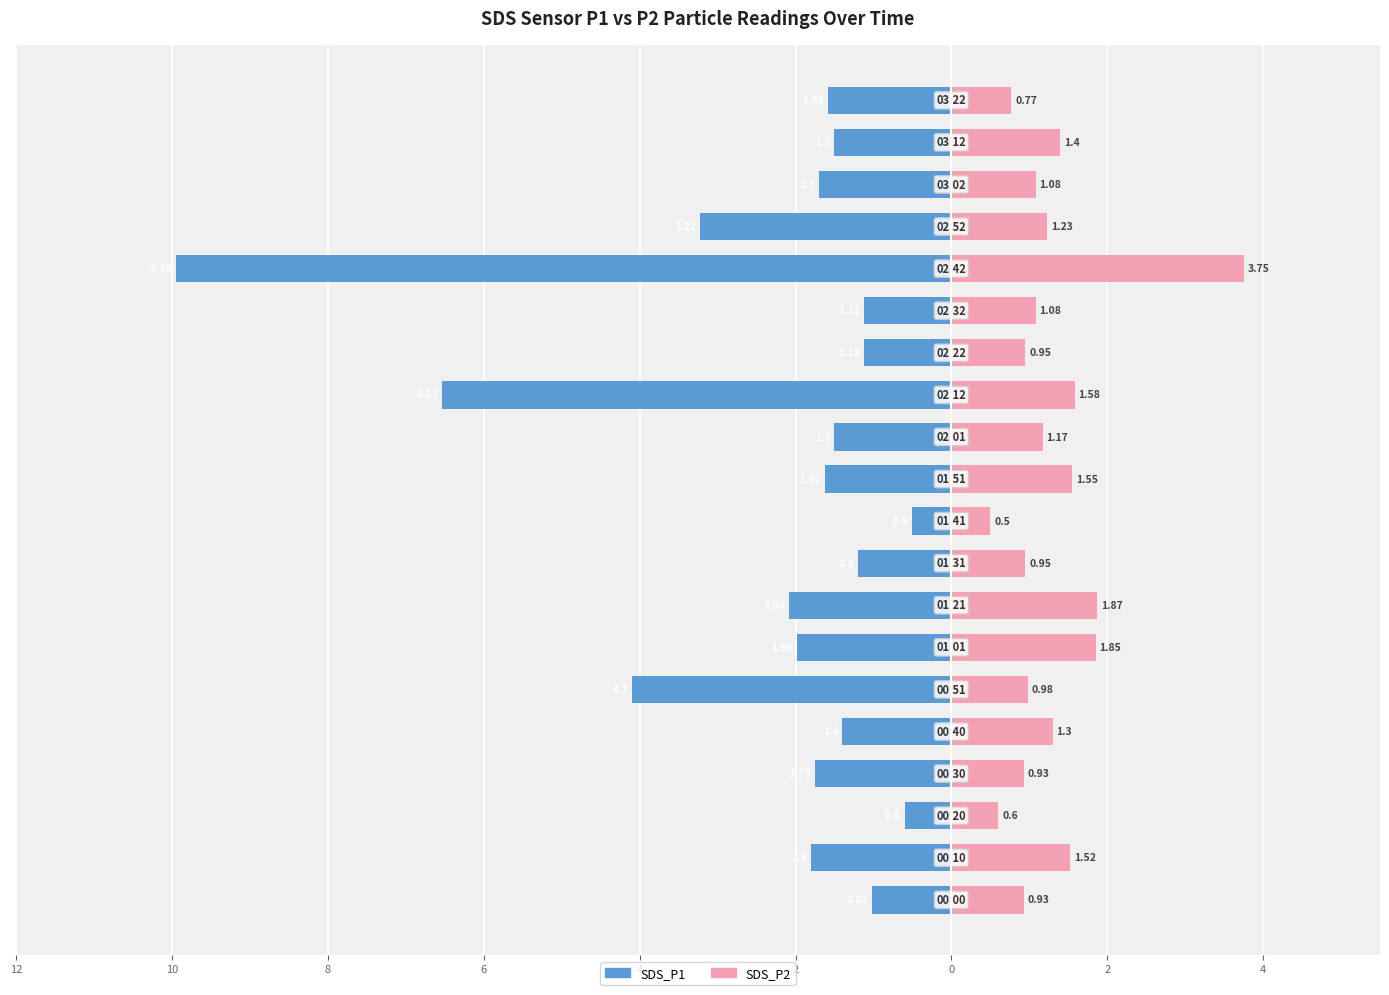

What is the maximum value for SDS_P2?

3.8